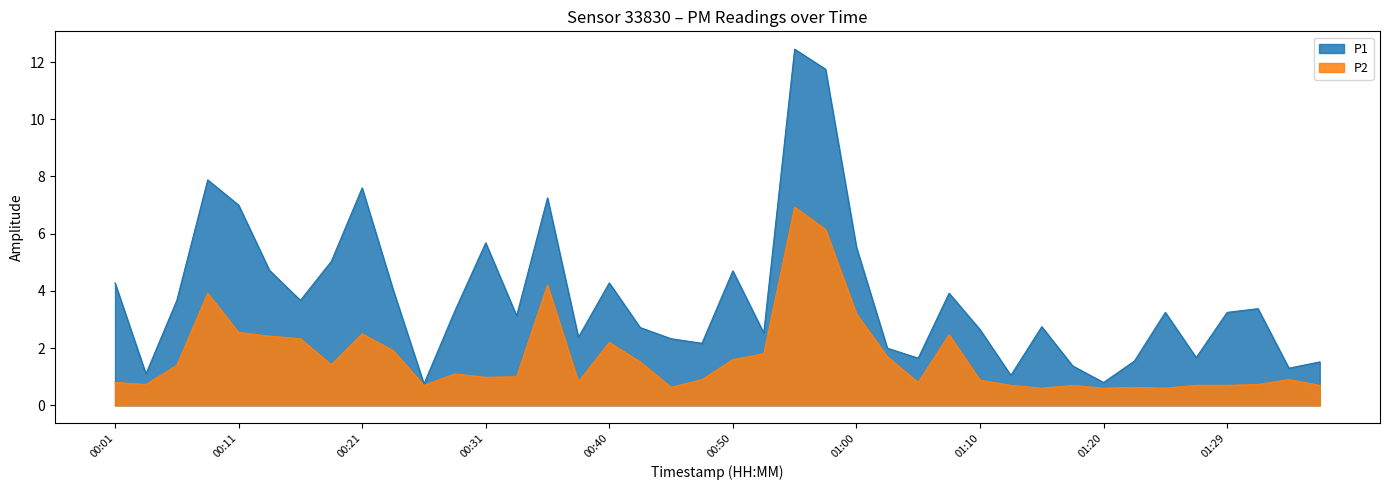

What is the spread (max minus min) of values at 00:13?

2.3